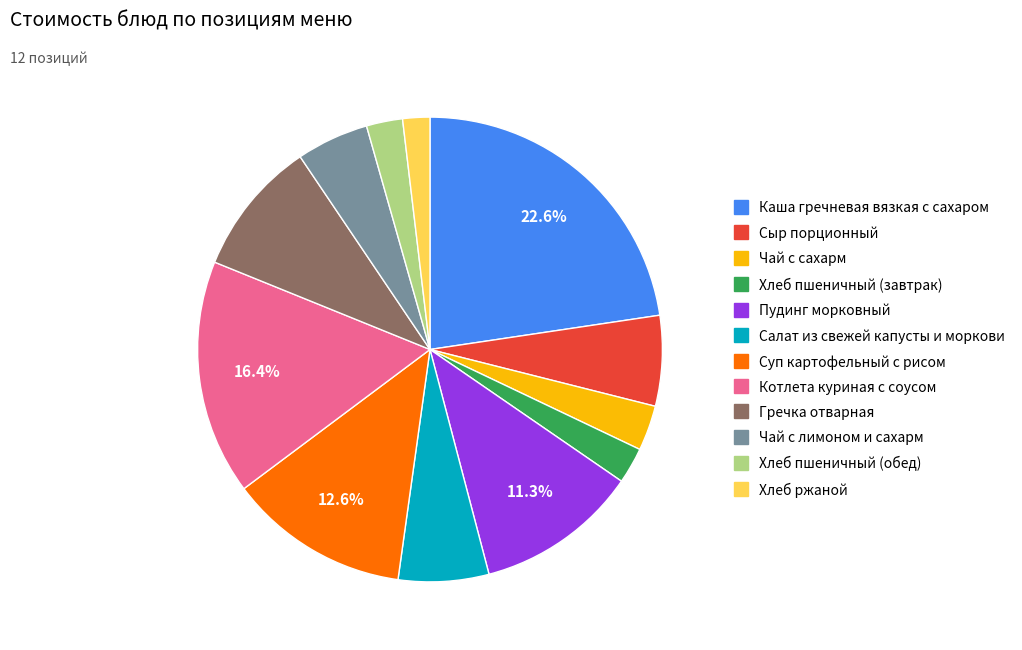

To the nearest percent, what is the combined percentage of Сыр порционный and Пудинг морковный?

18%